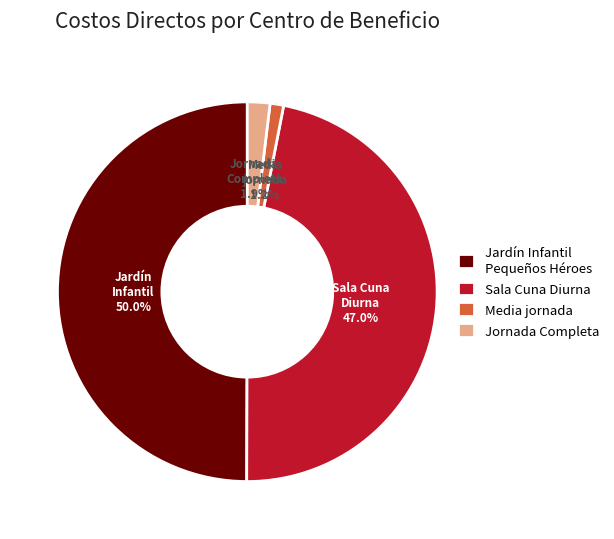

Is it true that Jardín Infantil Pequeños Héroes is 50% of the pie?

True